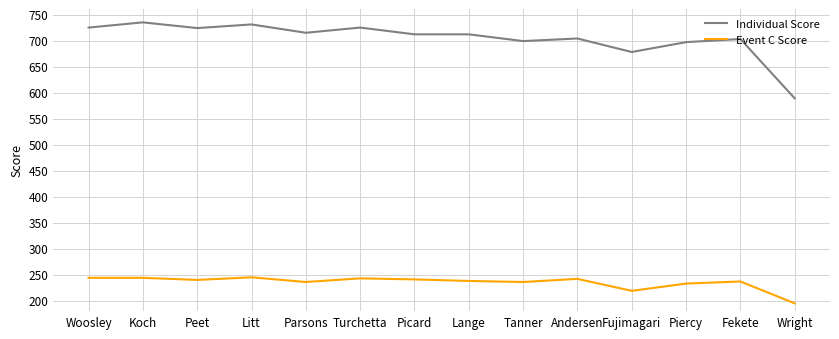

Is it true that Individual Score equals 731 at Litt?

True